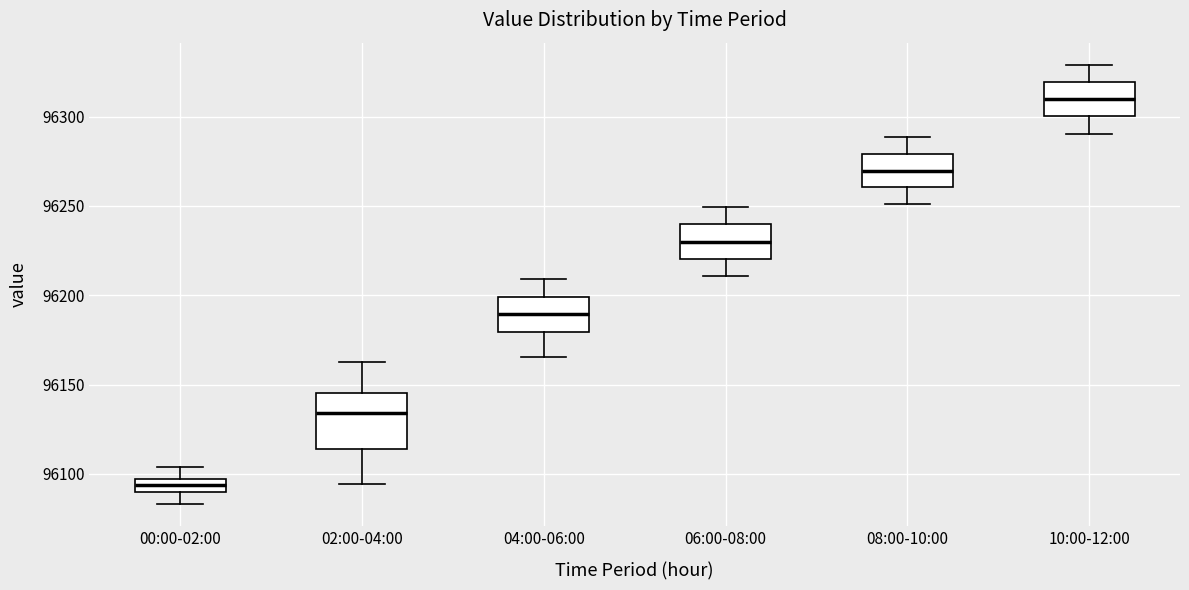

Comparing the boxes themselves (not the whiskers), which one is the tallest?

02:00-04:00